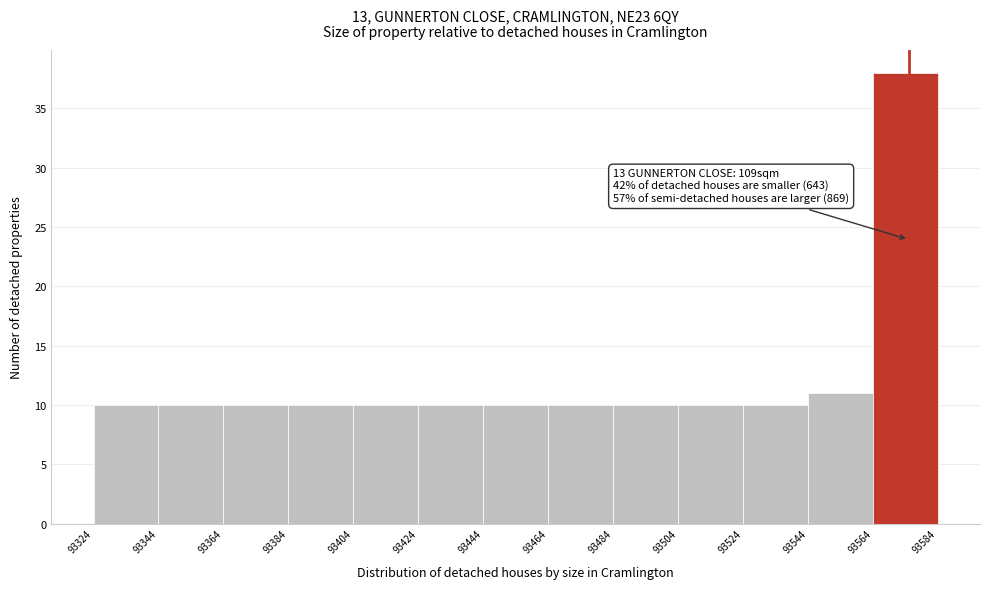

Which range on the x-axis has the tallest bar?

93564 to 93584